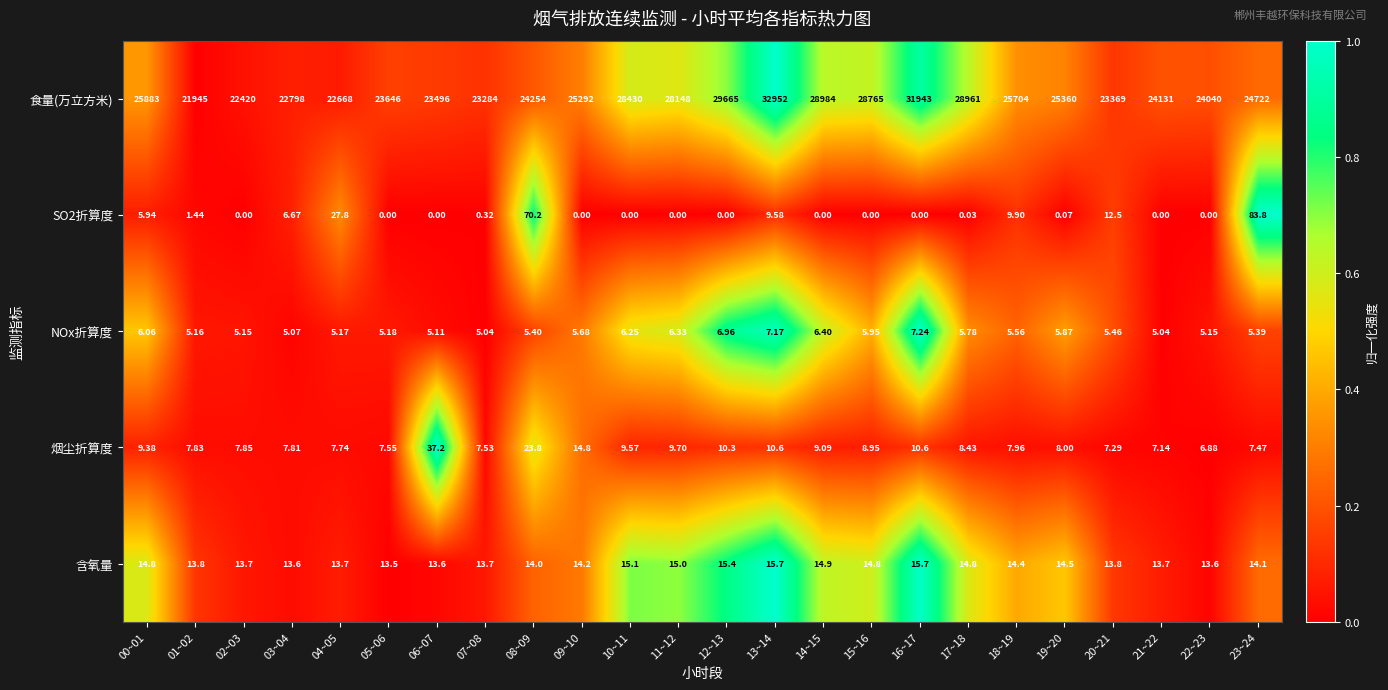

What is the maximum value shown in the chart?

32952.0